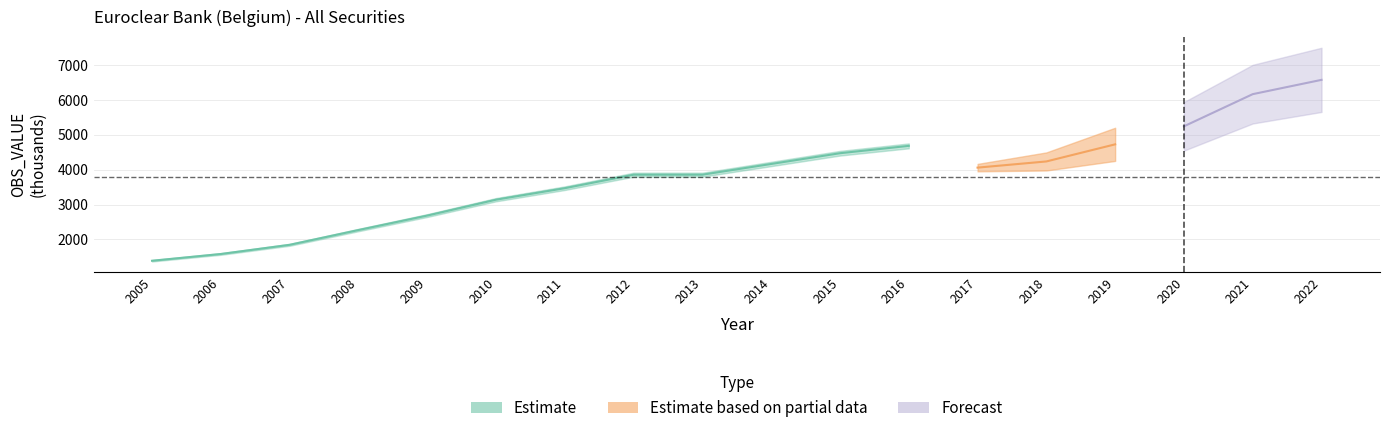

Approximately how many times larger is the value at 2016 compared to 2015?

1.0